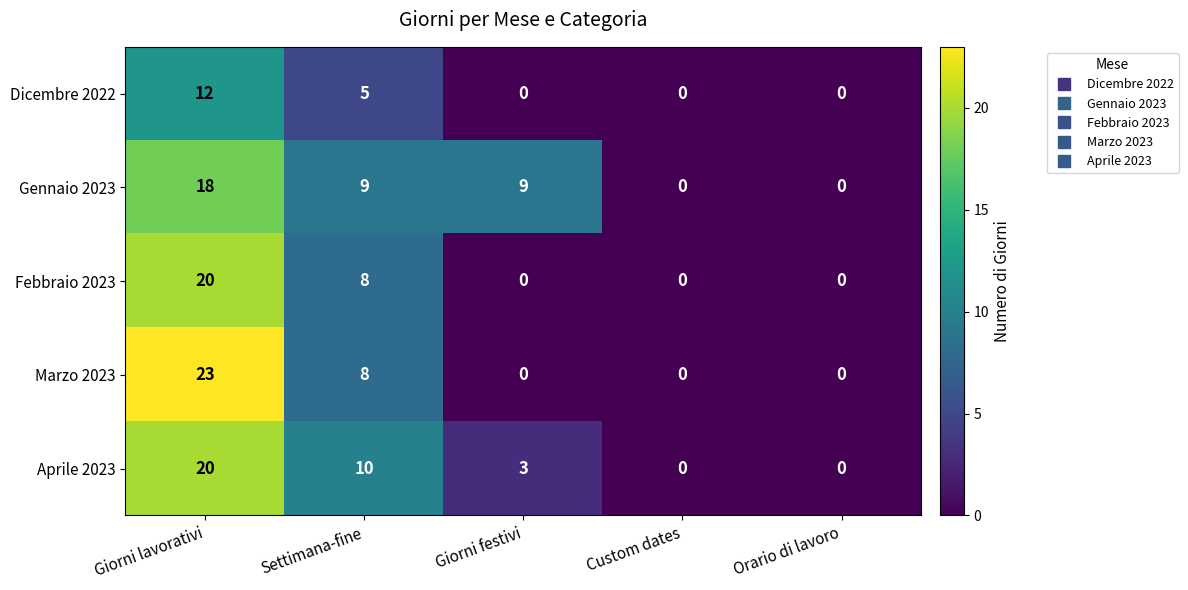

Reading left to right, transcribe all the data shown in this chart.

Dicembre 2022: Giorni lavorativi=12	Settimana-fine=5	Giorni festivi=0	Custom dates=0	Orario di lavoro=0
Gennaio 2023: Giorni lavorativi=18	Settimana-fine=9	Giorni festivi=9	Custom dates=0	Orario di lavoro=0
Febbraio 2023: Giorni lavorativi=20	Settimana-fine=8	Giorni festivi=0	Custom dates=0	Orario di lavoro=0
Marzo 2023: Giorni lavorativi=23	Settimana-fine=8	Giorni festivi=0	Custom dates=0	Orario di lavoro=0
Aprile 2023: Giorni lavorativi=20	Settimana-fine=10	Giorni festivi=3	Custom dates=0	Orario di lavoro=0